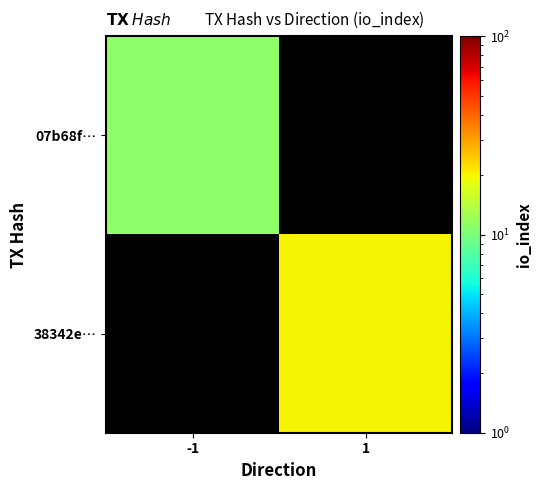

How many distinct data groups are displayed?

2